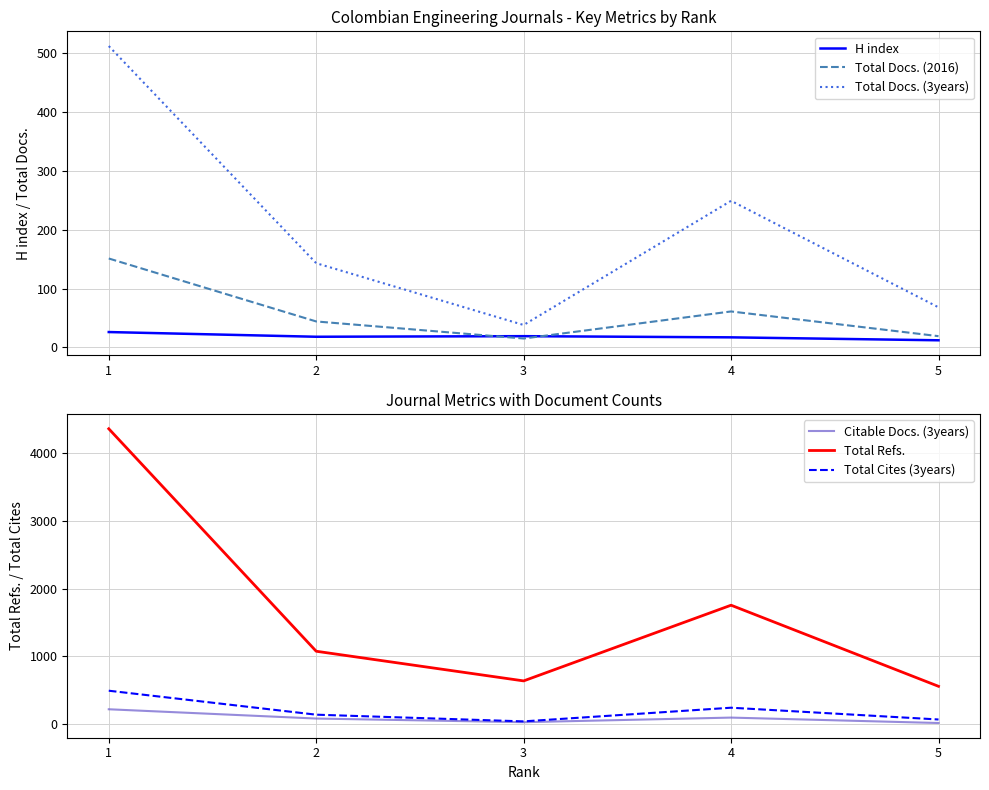

Reading left to right, extract all data points from this chart.

H index: 26	18	19	17	12
Total Docs. (2016): 151	44	15	61	19
Total Docs. (3years): 512	143	38	249	68
Citable Docs. (3years): 217	80	26	94	14
Total Refs.: 4360	1074	636	1754	556
Total Cites (3years): 491	137	38	240	66